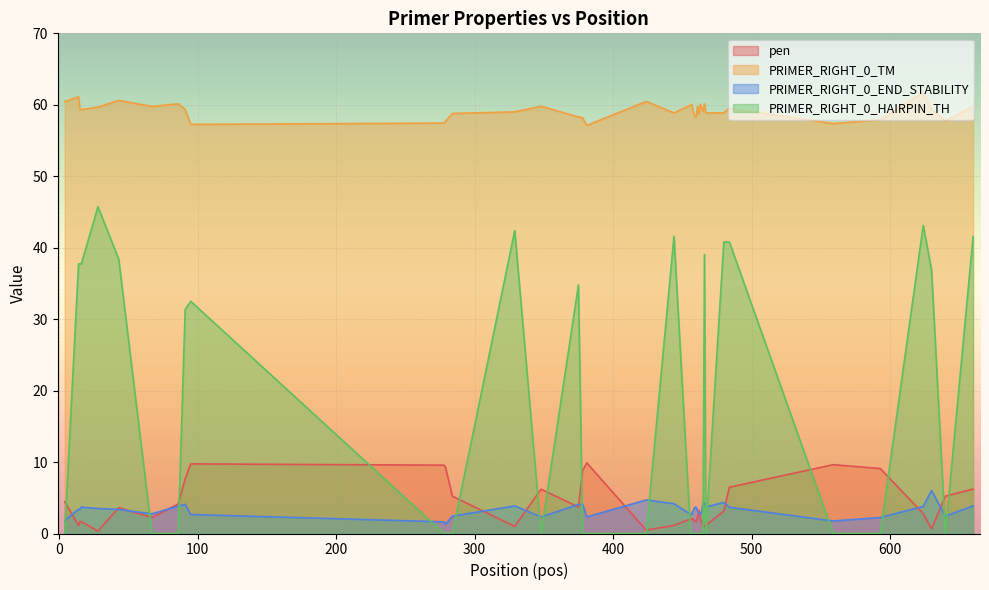

List the series in order of their peak value, lowest first.

PRIMER_RIGHT_0_END_STABILITY, pen, PRIMER_RIGHT_0_HAIRPIN_TH, PRIMER_RIGHT_0_TM